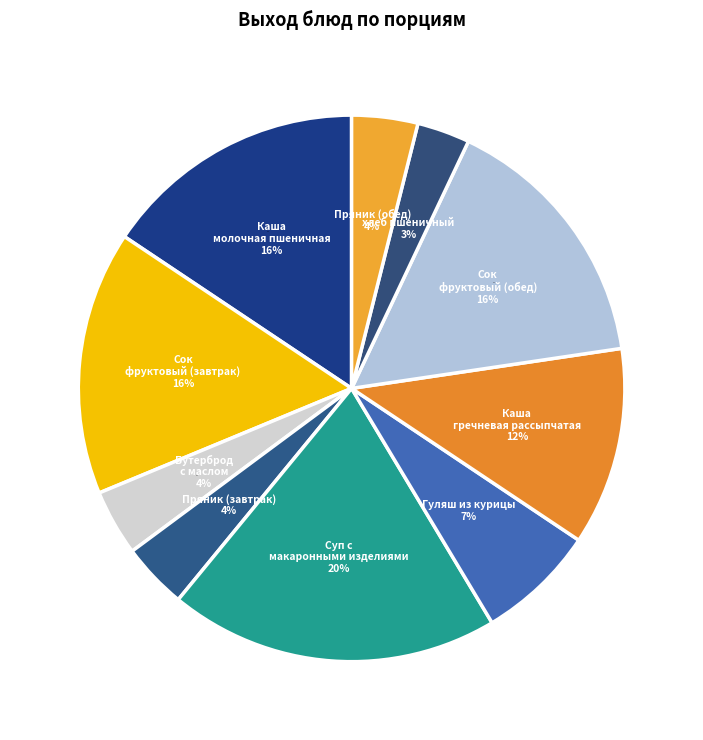

To the nearest percent, what portion does Каша гречневая рассыпчатая represent?

12%